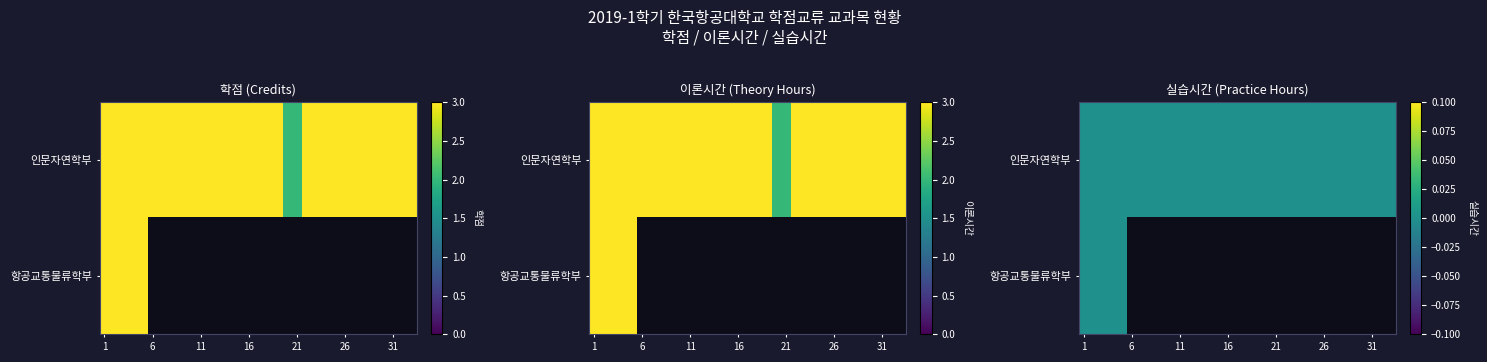

How many values in the 이론시간 series are below 3?

2